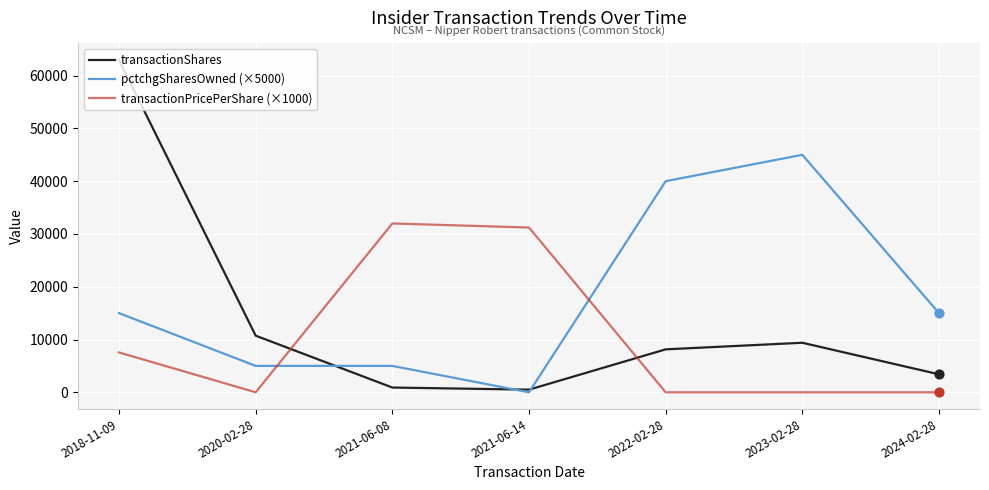

At which category is the sum across all series the highest?

2018-11-09